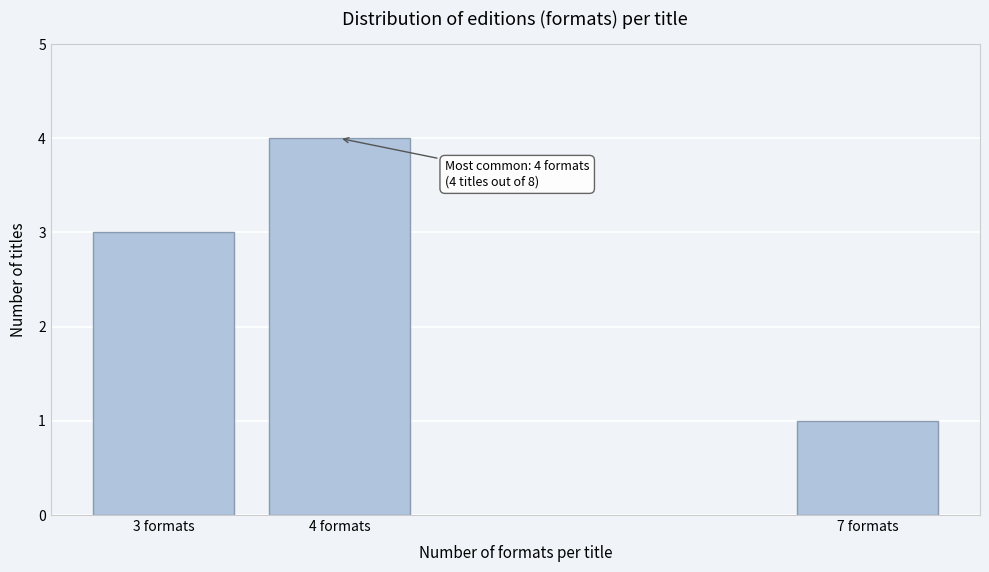

Reading left to right, transcribe all the data shown in this chart.

3 formats=3	4 formats=4	7 formats=1